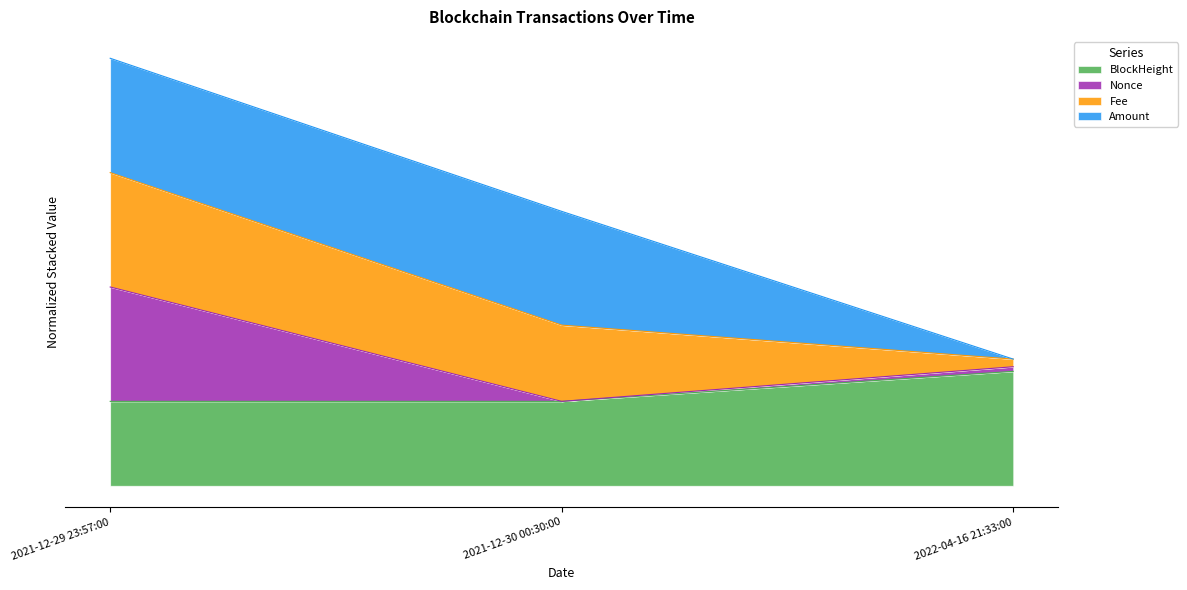

What is the total value across all series at 2021-12-30 00:30:00?

3.1